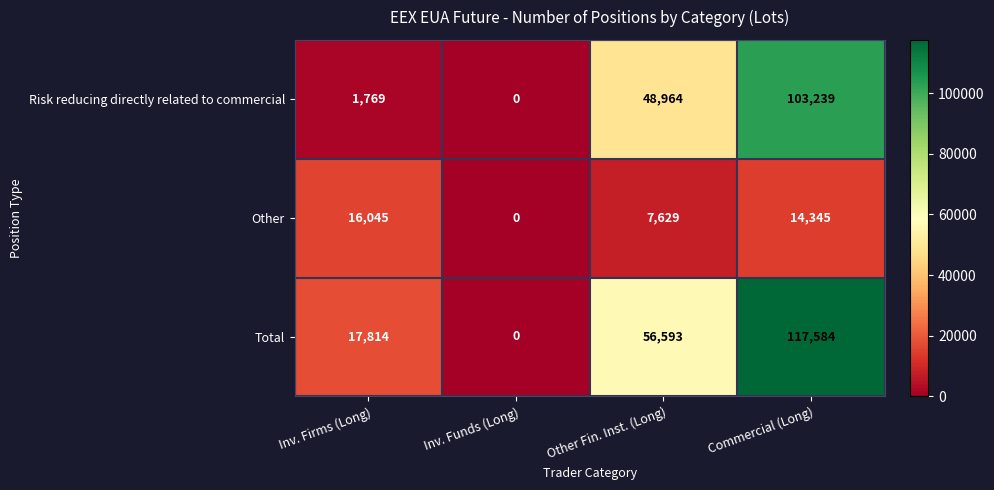

How many data points does each series have?

4